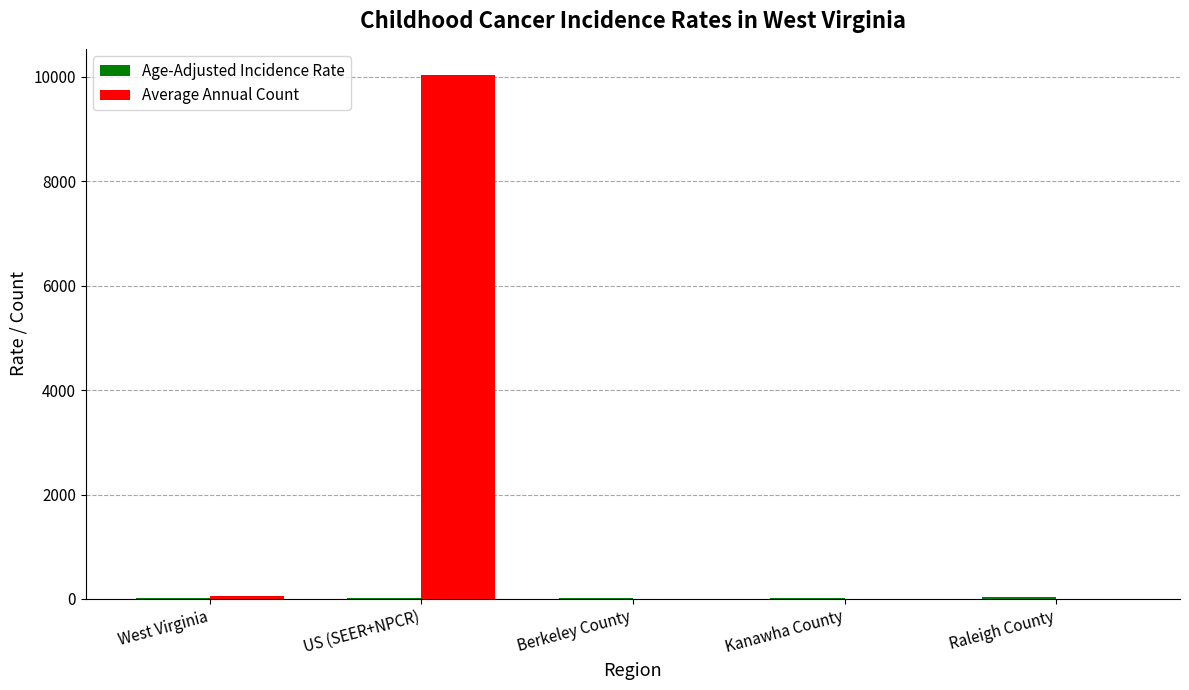

Count the number of data series in this chart.

2